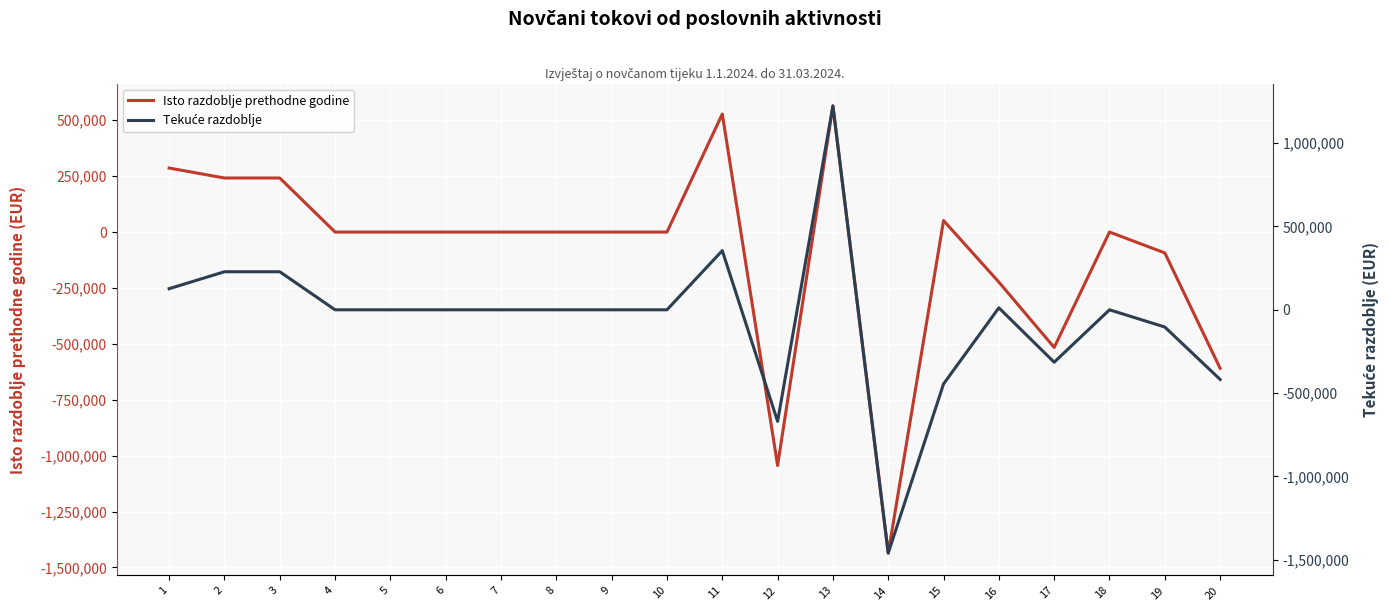

Does the chart display data point markers on the line(s)?

No